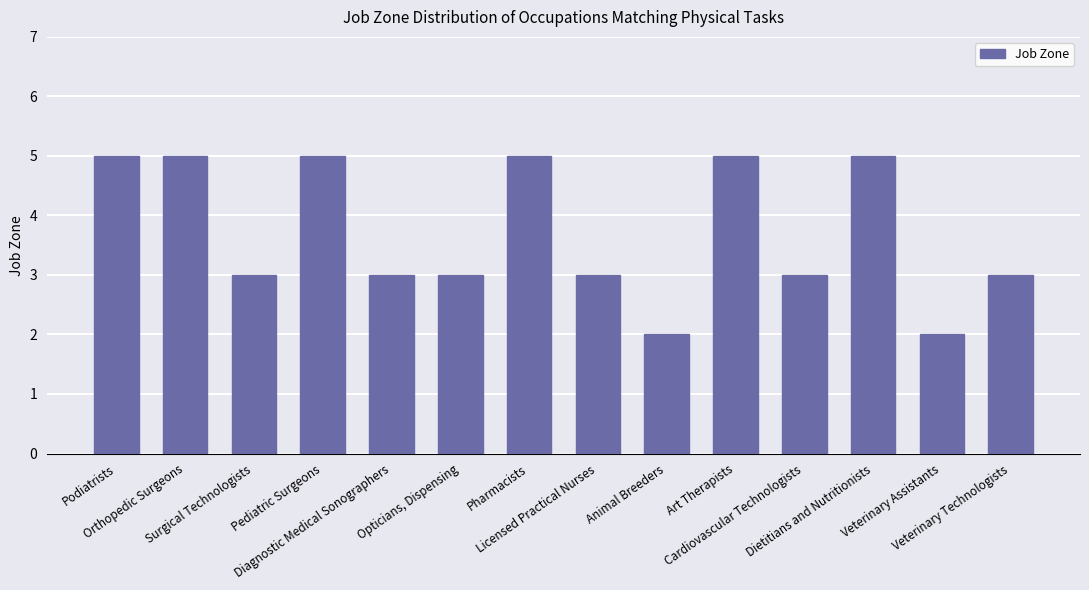

What is the value of the 8th bar from the left?

3